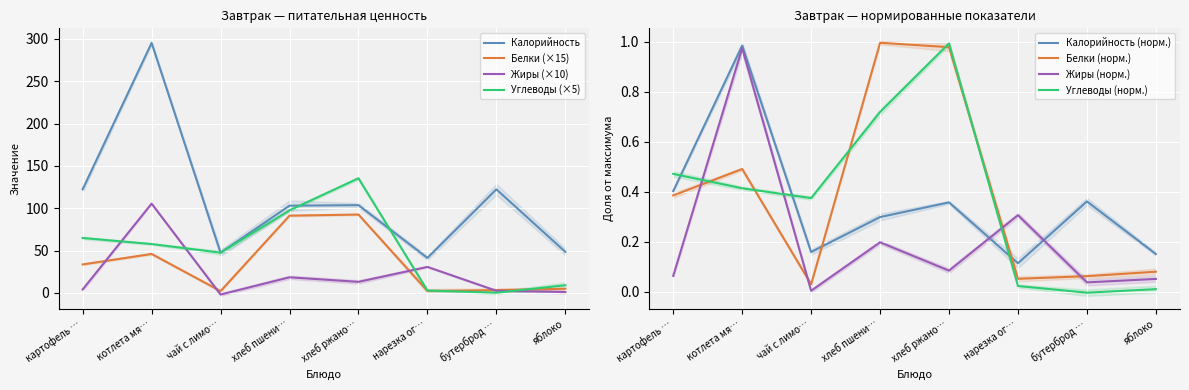

Which series has the widest spread of values?

Углеводы